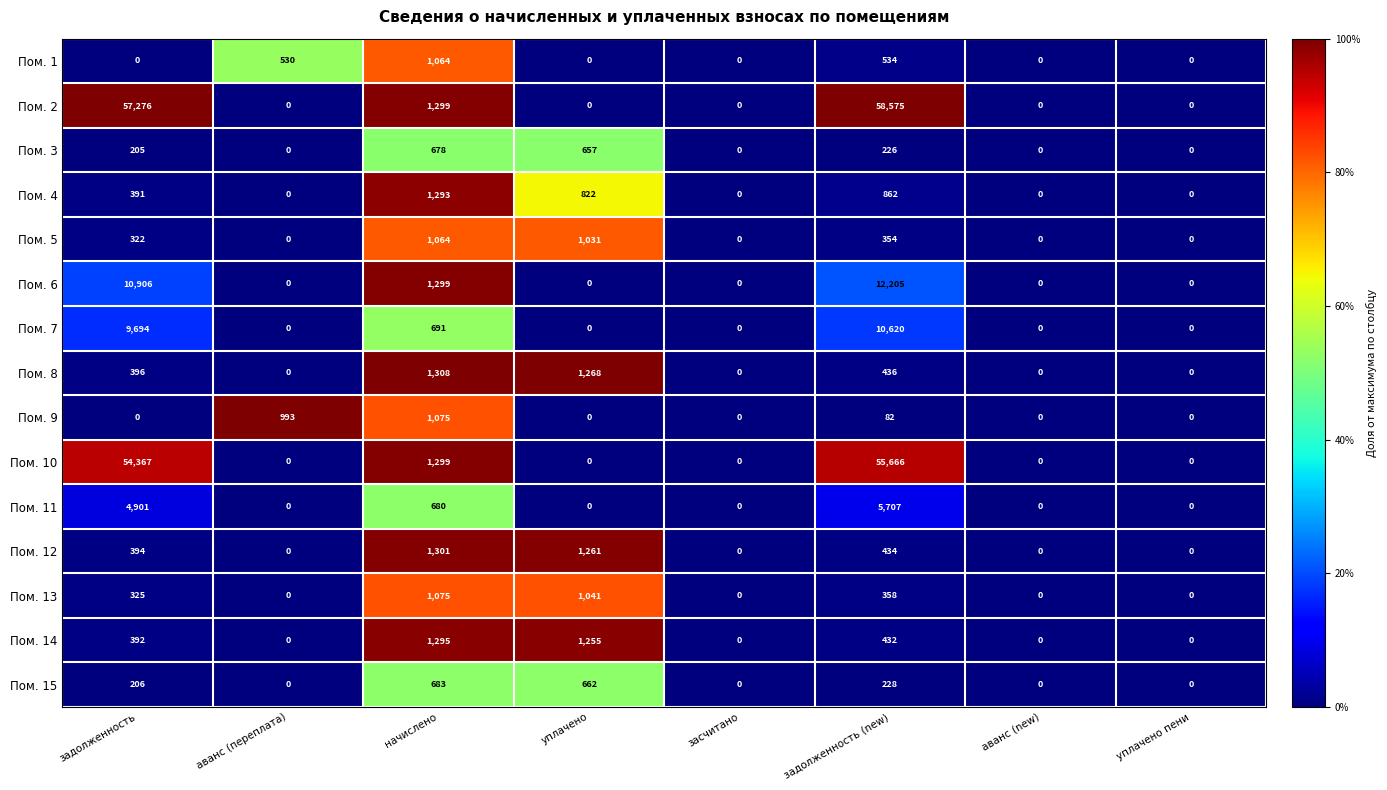

Which series has the largest total across all categories?

Пом. 2